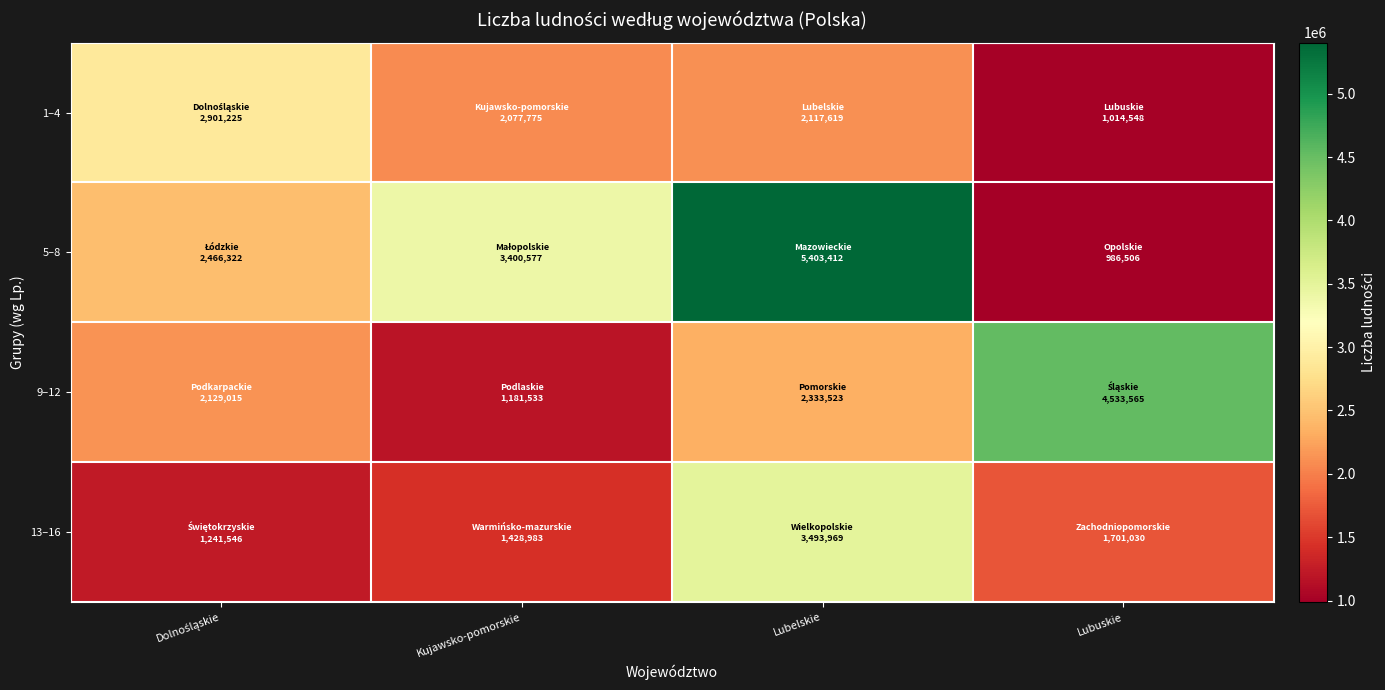

At Lubelskie, list the series in order from smallest to largest.

1–4, 9–12, 13–16, 5–8